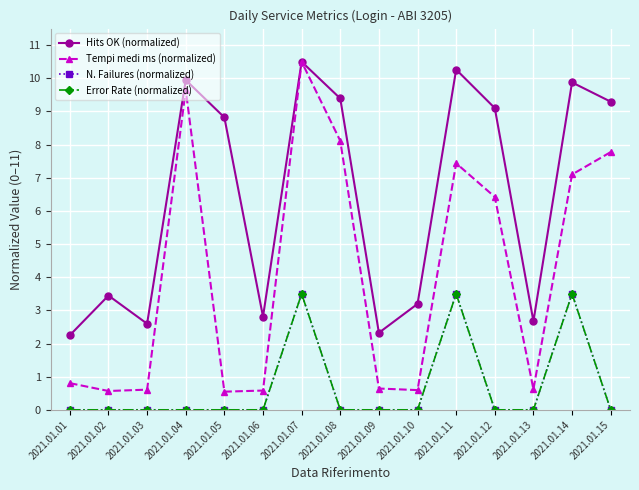

At how many categories does at least one series exceed 3?

10